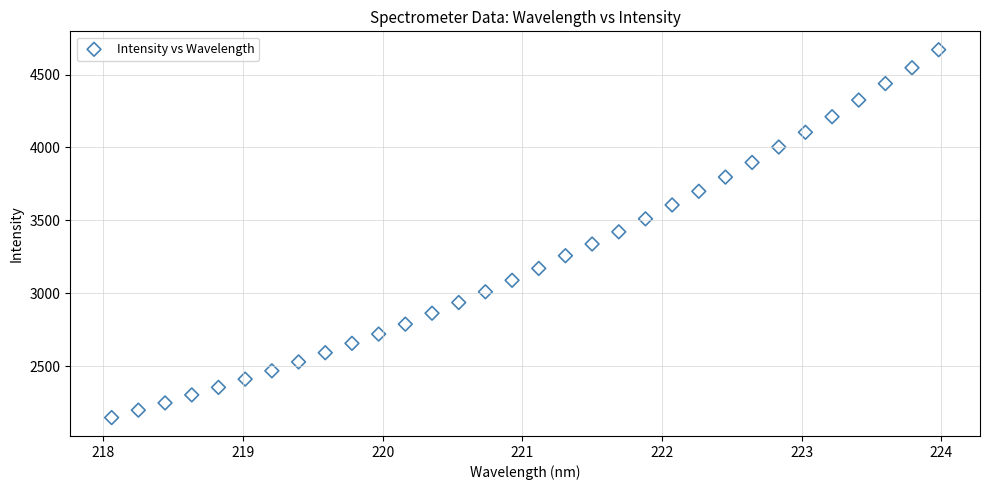

What is the range of X values (max minus min)?

5.9